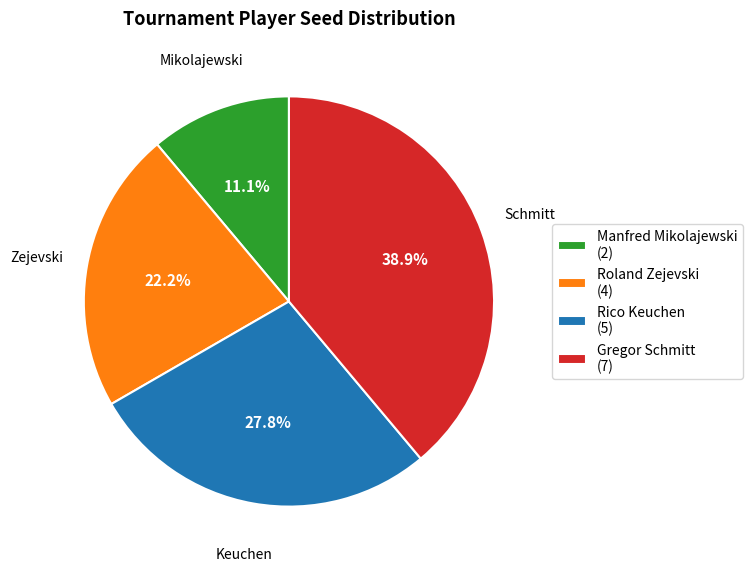

What is the ratio of the value at Roland Zejevski (4) to the value at Manfred Mikolajewski (2)?

2.0